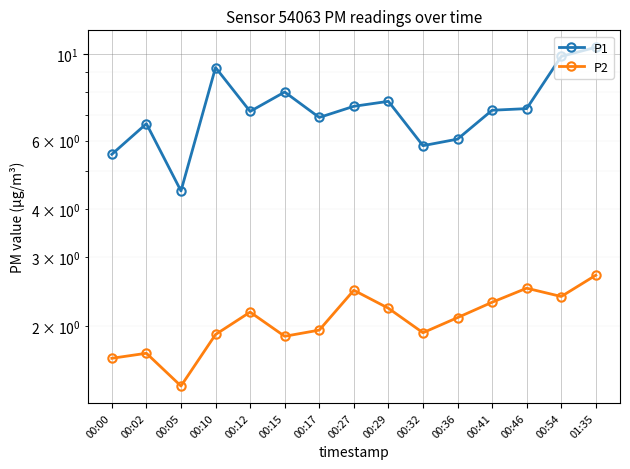

True or false: P1 and P2 cross at least once.

False